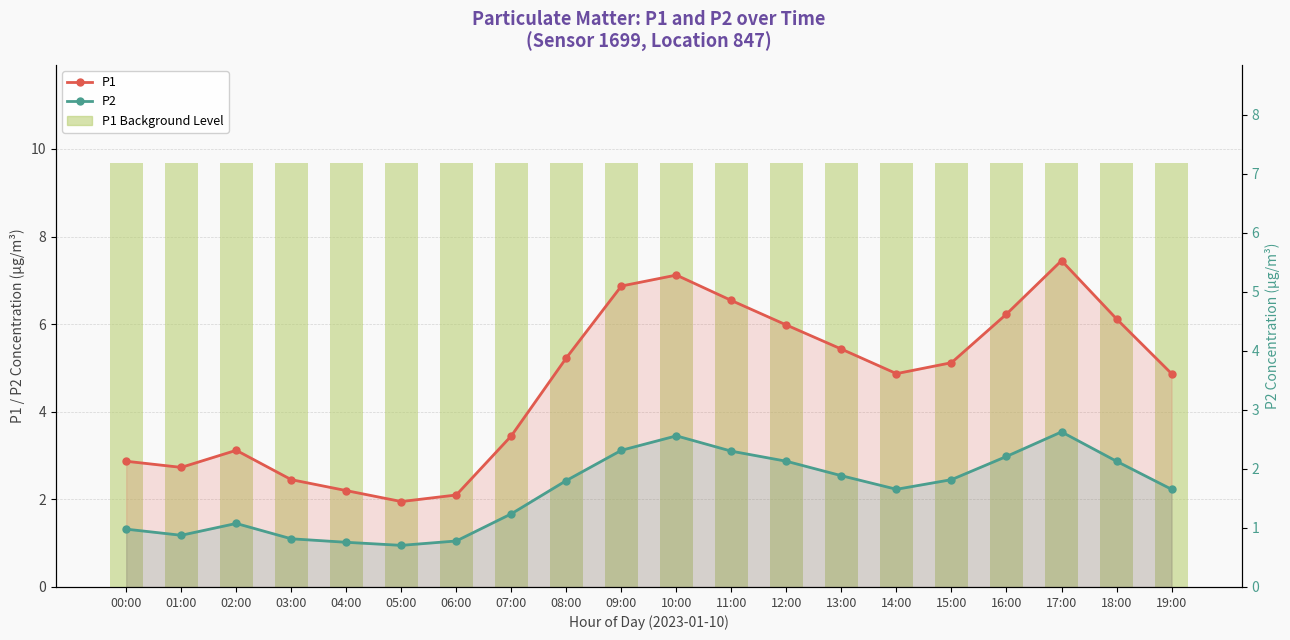

List the series in order of their peak value, highest first.

P1 Background Level, P1, P2